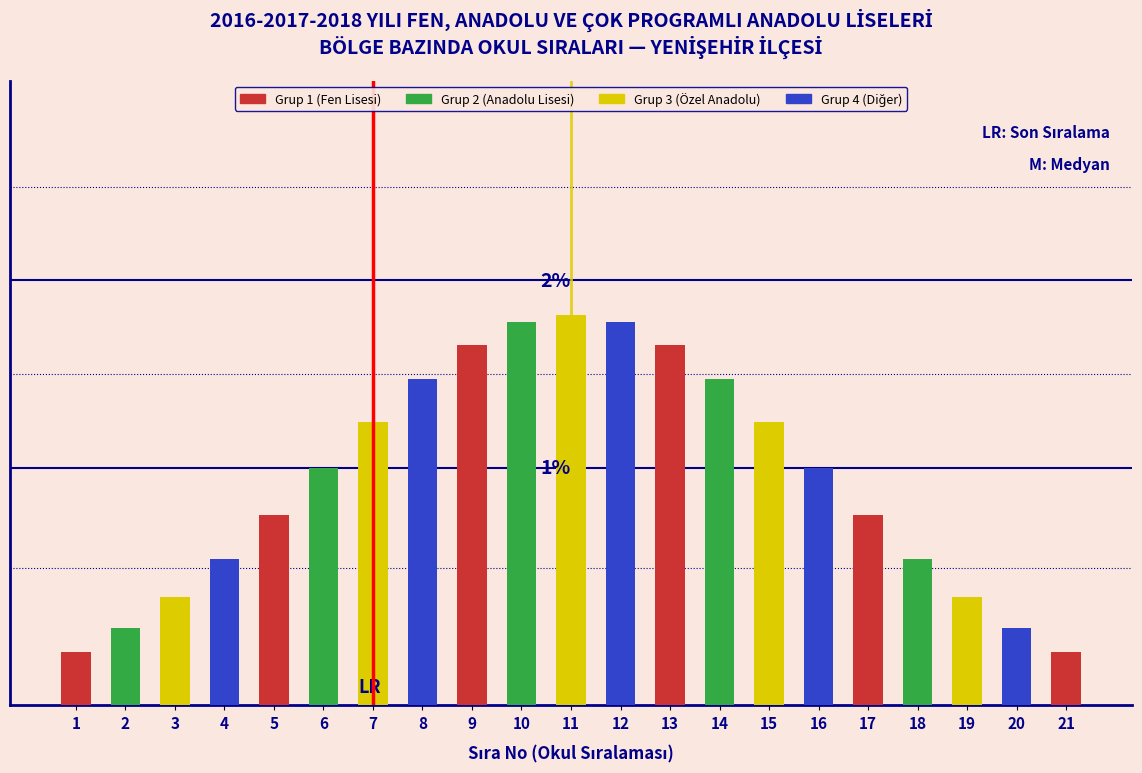

Does the chart contain any negative values?

No